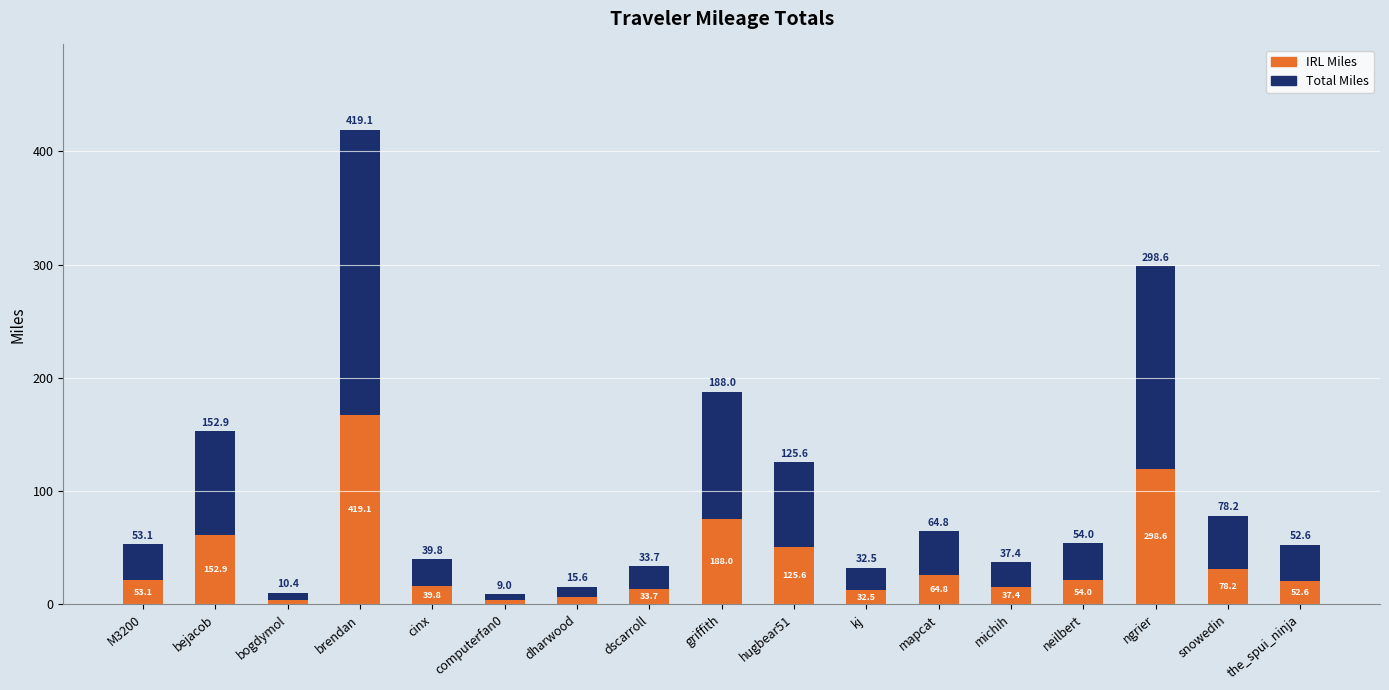

What is the difference between the IRL Miles values at michih and brendan?

152.7